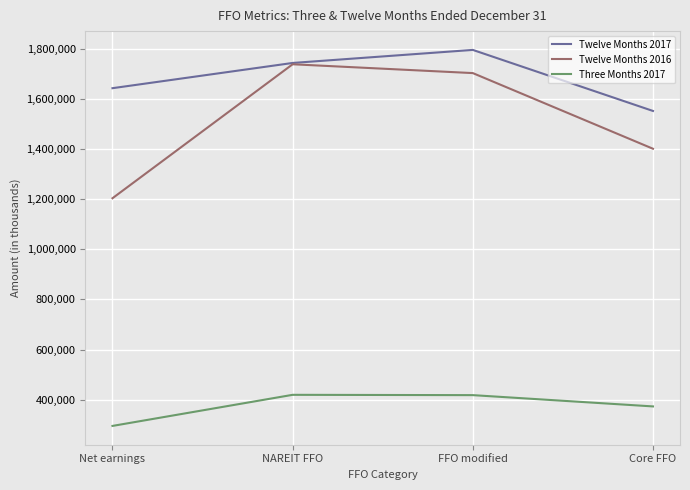

True or false: Twelve Months 2016 has a value of 2446910 at NAREIT FFO.

False